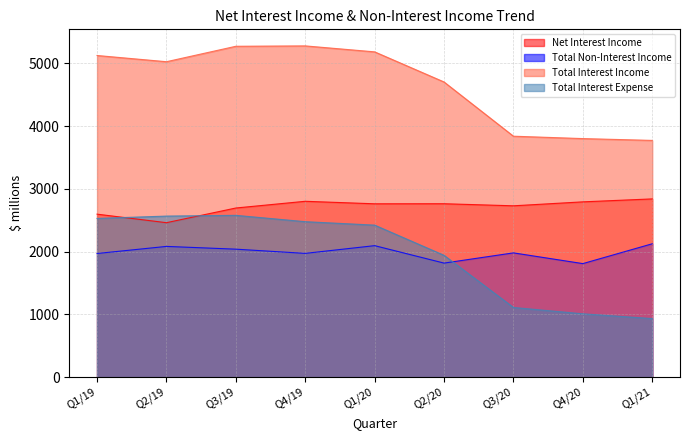

Is the value of Total Non-Interest Income at Q1/21 greater than the value of Total Interest Income at Q4/20?

No